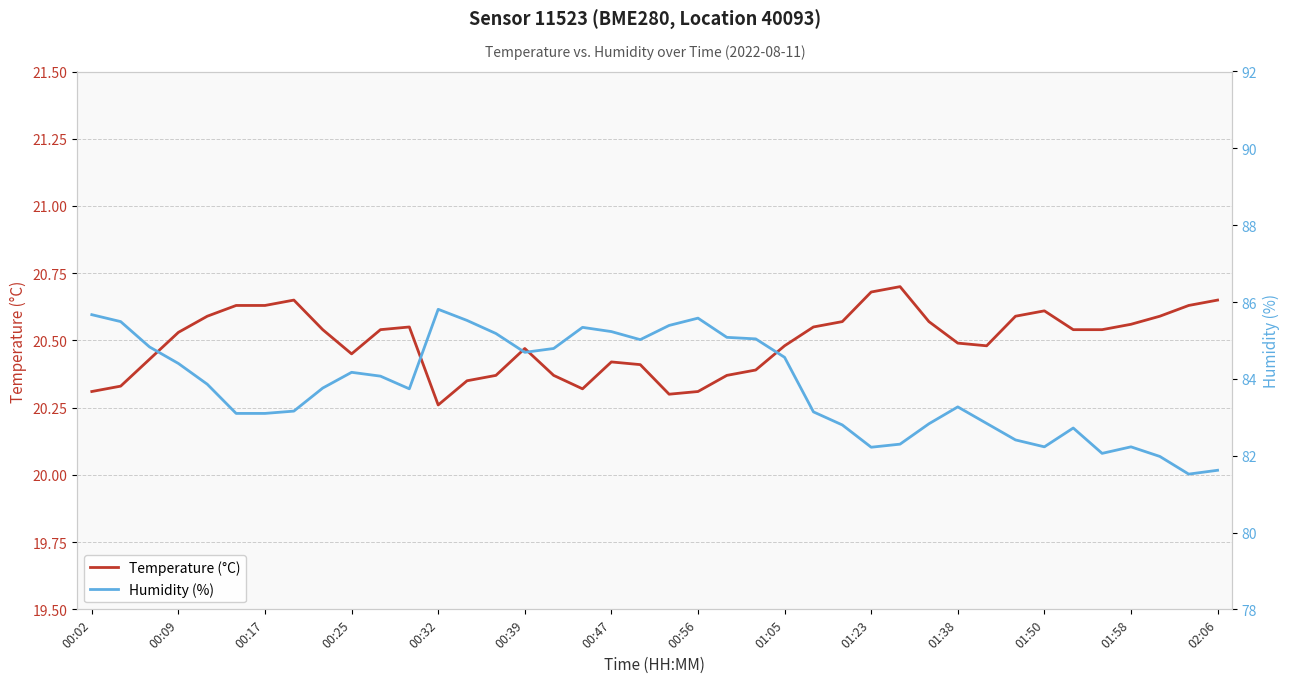

Which series has the largest total across all categories?

Humidity (%)